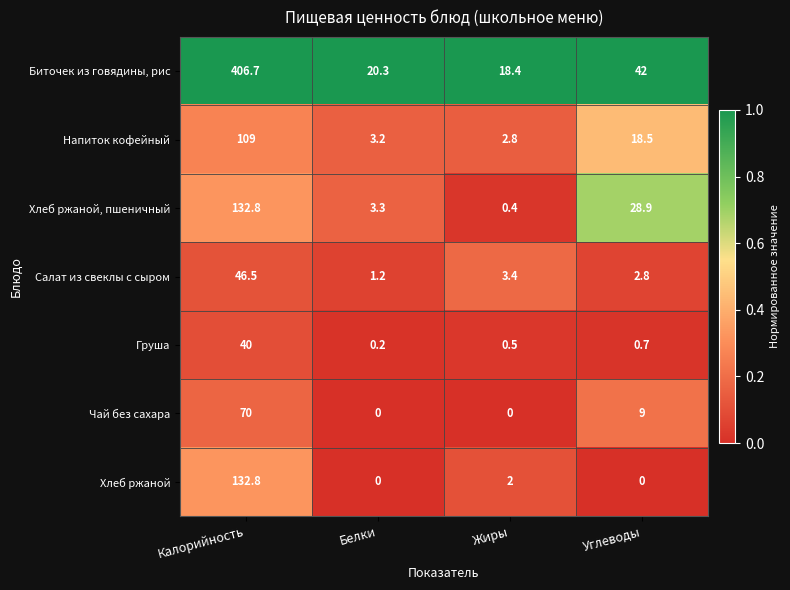

What value does the Хлеб ржаной series have at Жиры?

2.0